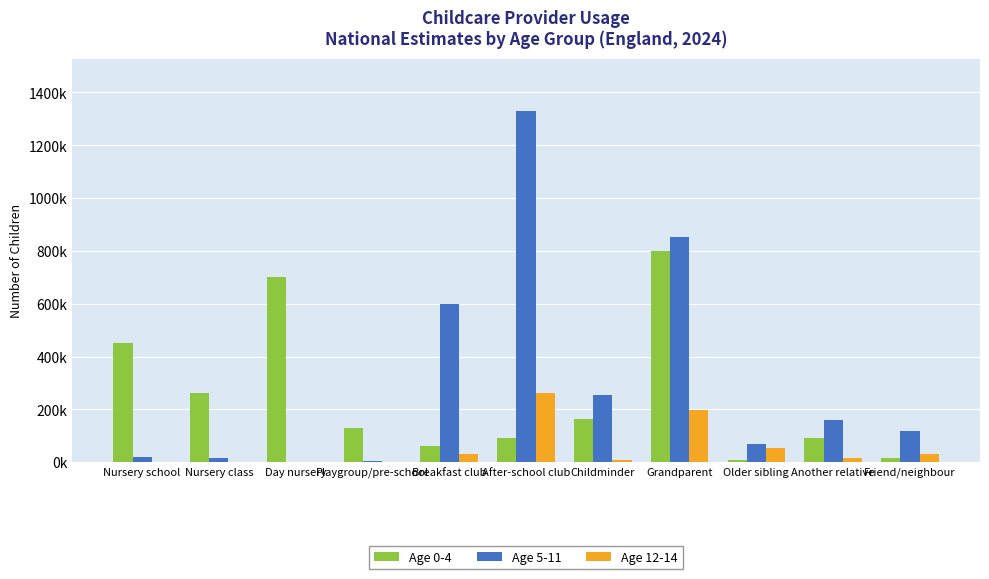

Are the bars grouped side by side (vs. stacked)?

Yes